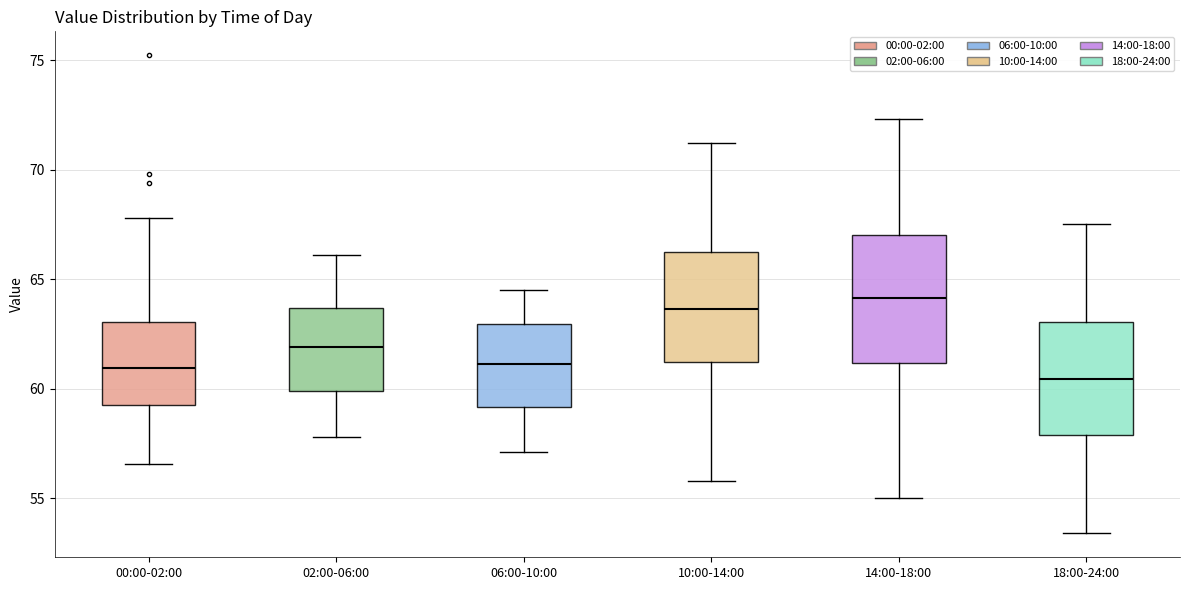

Which box has the highest median line?

14:00-18:00